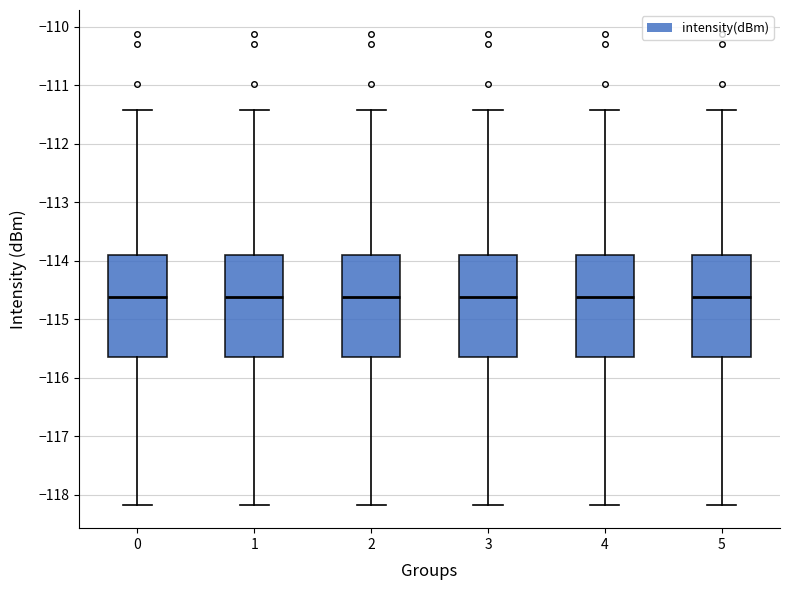

Reading left to right, transcribe this box plot: for each box, give where its median line is, the range the box spans, and where its two whiskers end, as read against the y-axis. The values are not printed on the chart, so give them approximately, as read against the axis.

0: median -114.6, box -115.6 to -113.9, whiskers -118.2 to -111.4
1: median -114.6, box -115.6 to -113.9, whiskers -118.2 to -111.4
2: median -114.6, box -115.6 to -113.9, whiskers -118.2 to -111.4
3: median -114.6, box -115.6 to -113.9, whiskers -118.2 to -111.4
4: median -114.6, box -115.6 to -113.9, whiskers -118.2 to -111.4
5: median -114.6, box -115.6 to -113.9, whiskers -118.2 to -111.4